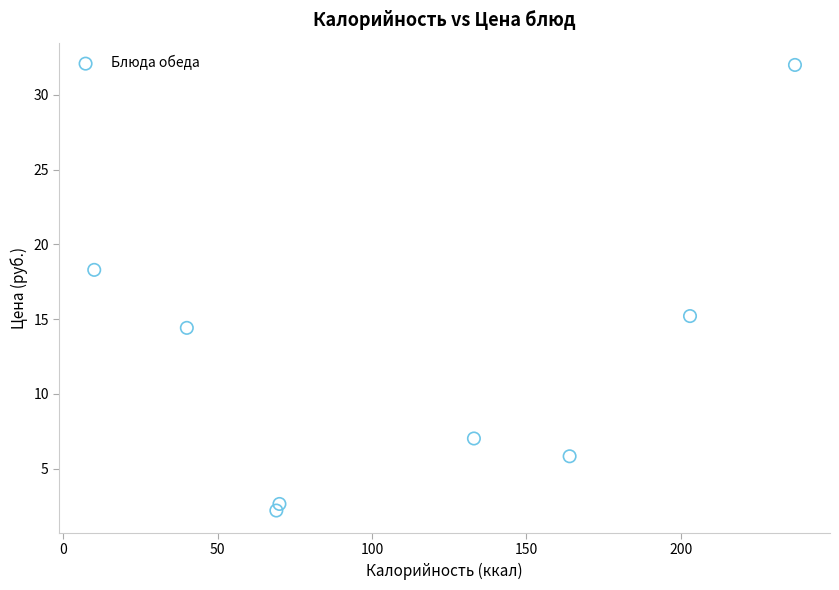

What is the range of X values (max minus min)?

227.0